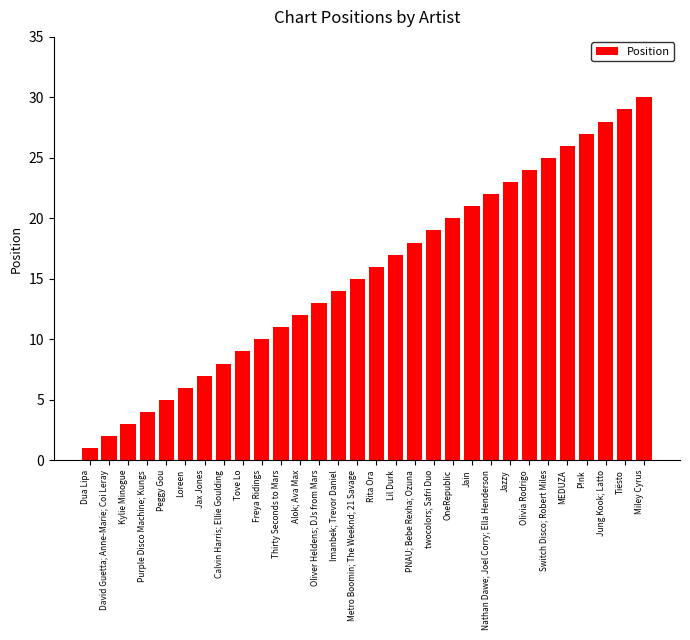

Is it true that the value at Switch Disco; Robert Miles is 44?

False